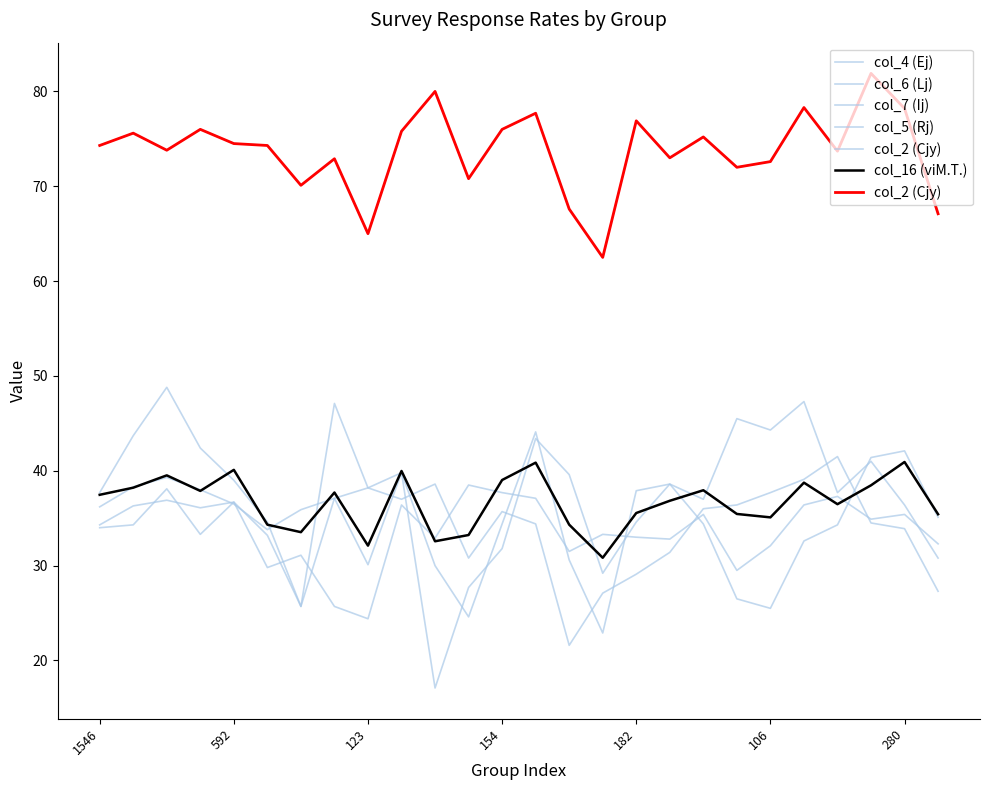

What is the value of the col_7 (Ij) point at the 5th from the left?

36.7